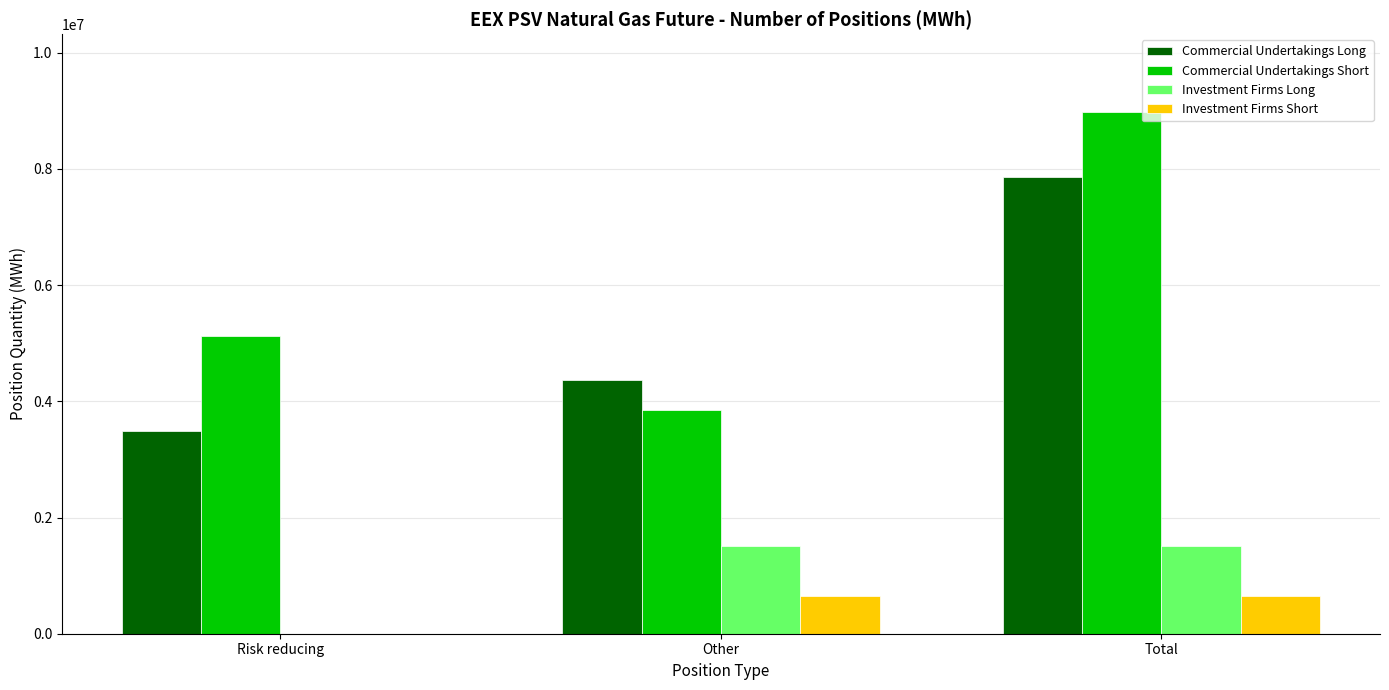

Reading left to right, transcribe all the data shown in this chart.

Commercial Undertakings Long: Risk reducing=3492432	Other=4362696	Total=7855128
Commercial Undertakings Short: Risk reducing=5129136	Other=3844152	Total=8973288
Investment Firms Long: Risk reducing=0	Other=1505424	Total=1505424
Investment Firms Short: Risk reducing=0	Other=650064	Total=650064